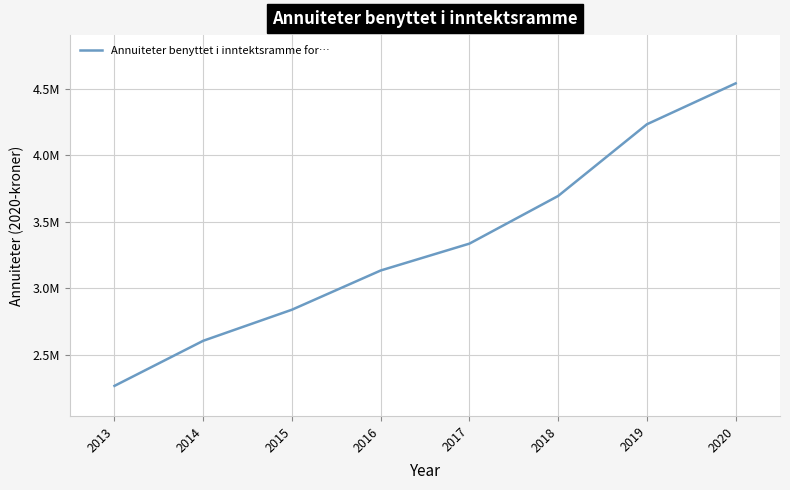

Reading right to left, list all the values displayed in this chart.

2020=4542751.5	2019=4234746.0	2018=3695090.5	2017=3336138.8	2016=3133869.2	2015=2838622.9	2014=2604578.5	2013=2265053.0